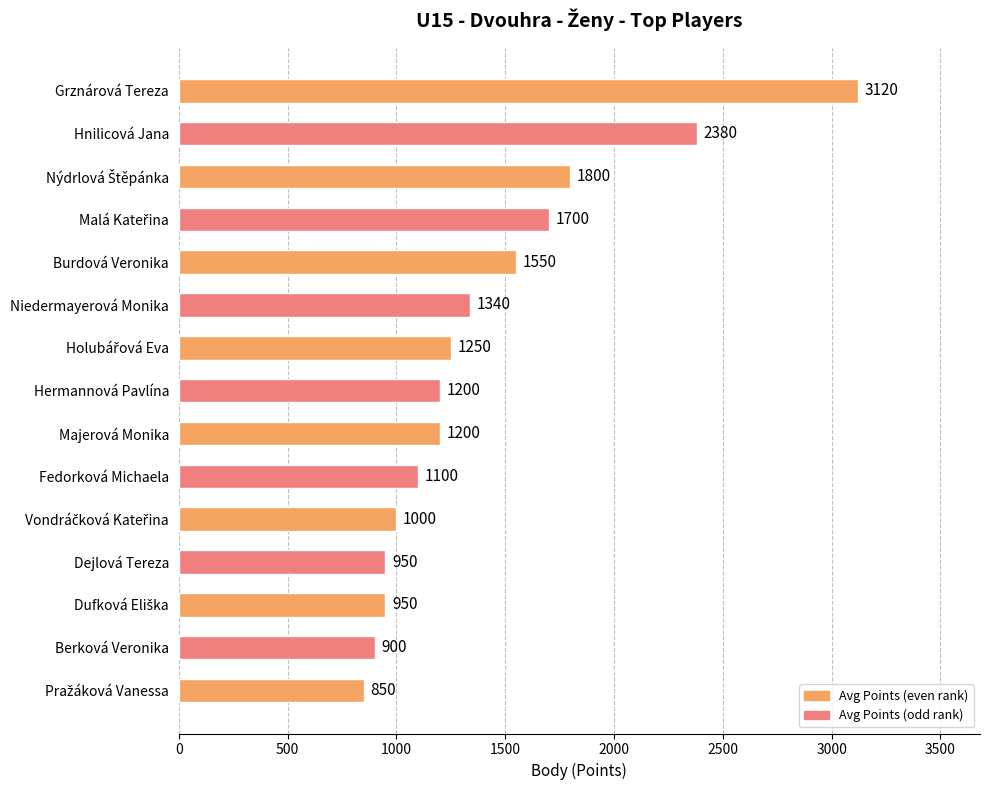

The chart shows a value of 1200 at Hermannová Pavlína. True or false?

True